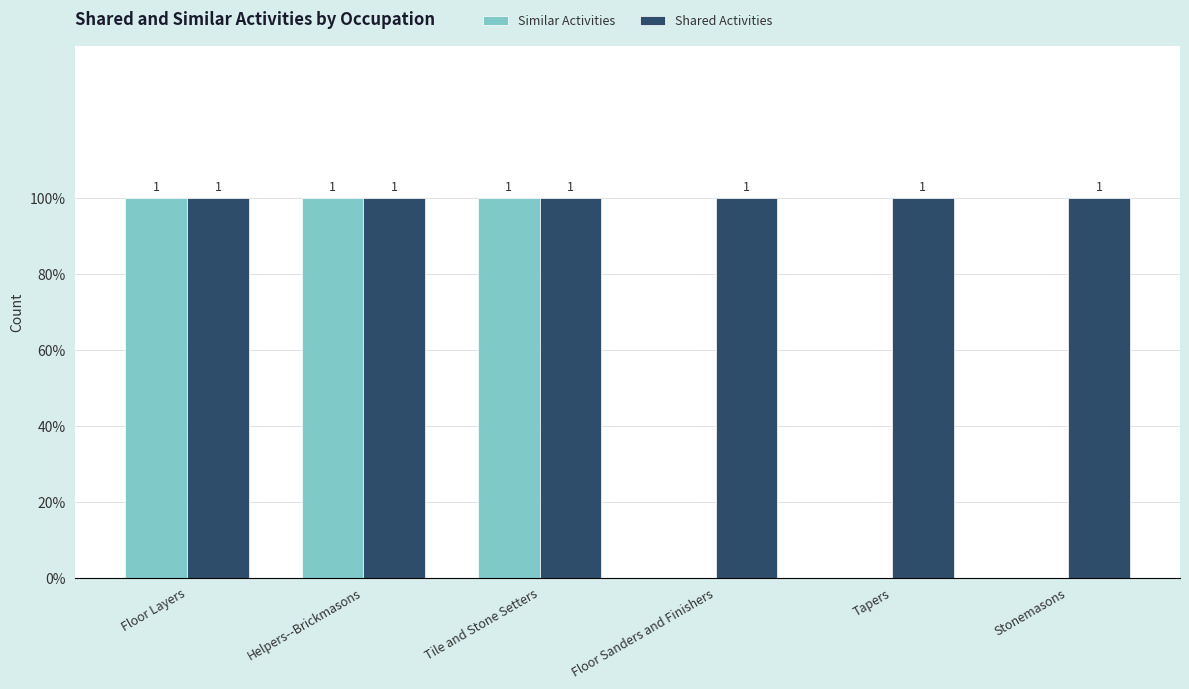

Are the bars horizontal?

No